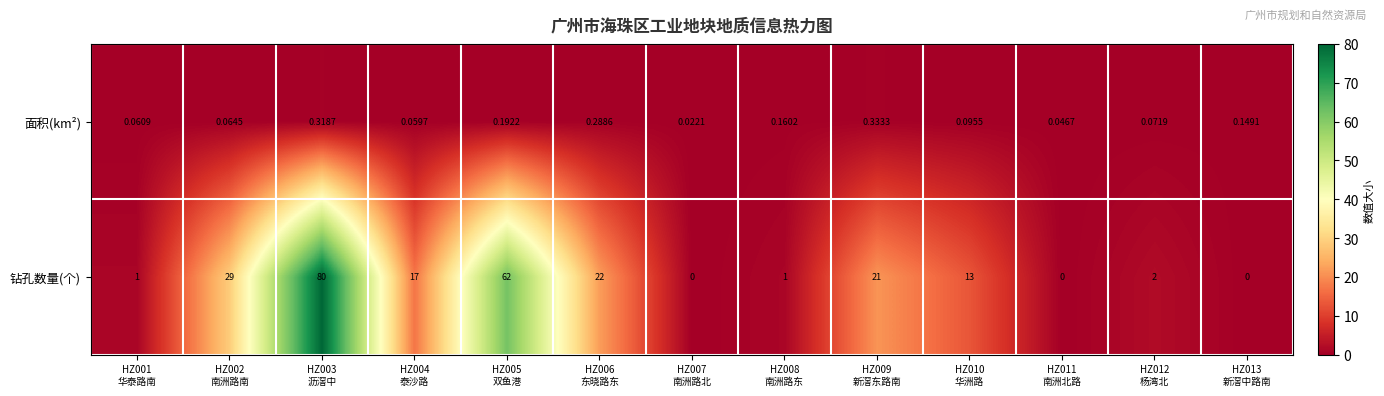

List the series in order of their peak value, lowest first.

面积(km²), 钻孔数量(个)